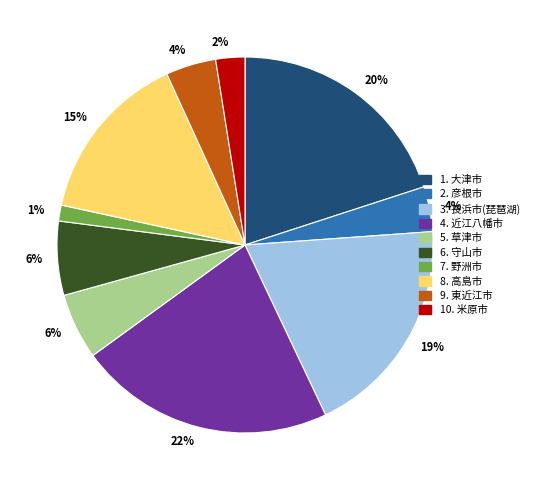

To the nearest percent, what is the difference between the largest and smallest slice percentages?

21%